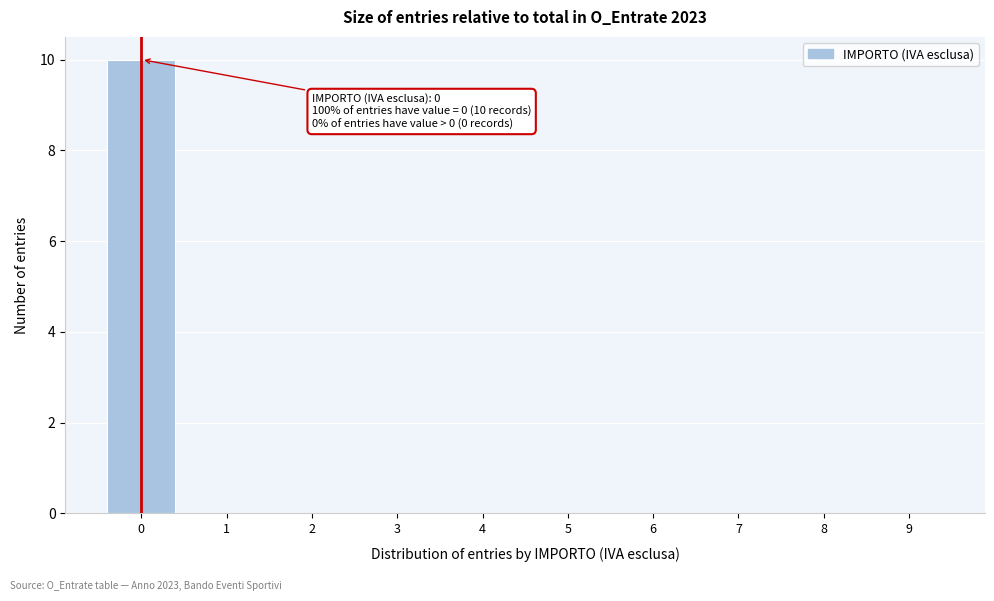

Reading left to right, what are all the values shown in this chart?

0=10	1=0	2=0	3=0	4=0	5=0	6=0	7=0	8=0	9=0